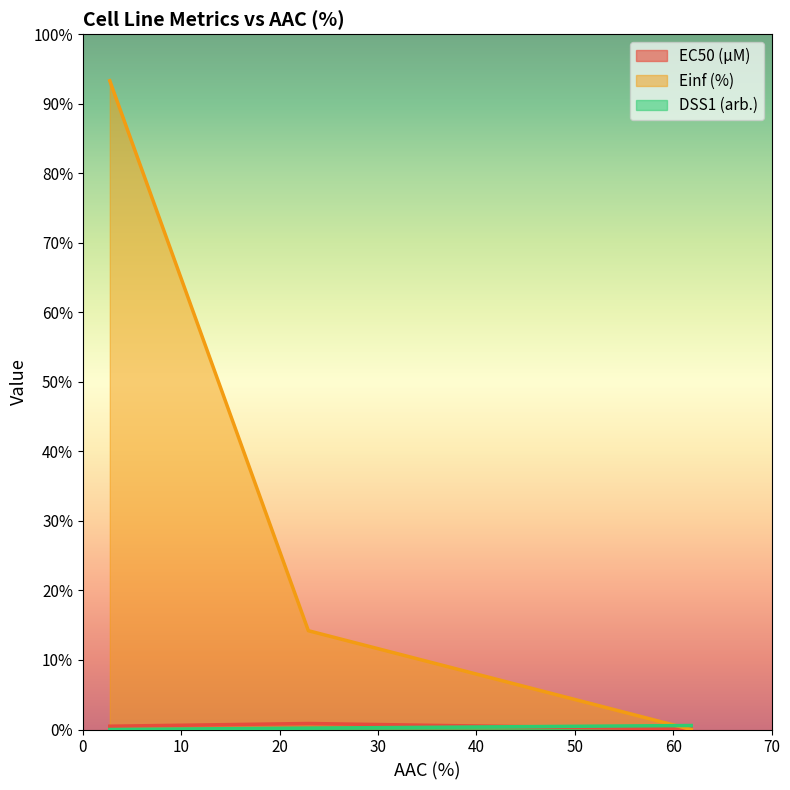

Does the chart have visible grid lines?

No